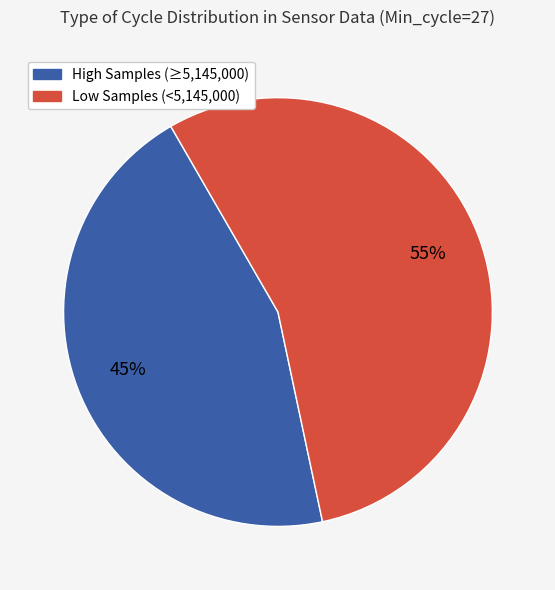

To the nearest percent, what is the difference between the largest and smallest slice percentages?

10%